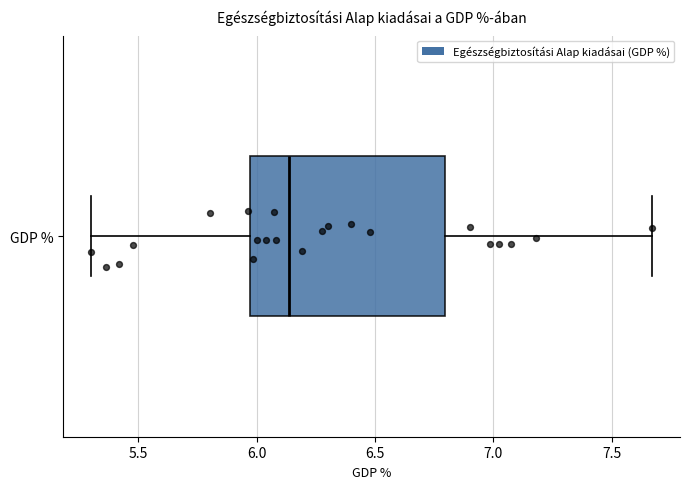

Read this box plot against the x-axis: the position of the median line, the range covered by the box, and the ends of both whiskers. The values are not printed on the chart, so give them approximately, as read against the axis.

median 6.15, box 5.95 to 6.80, whiskers 5.30 to 7.65